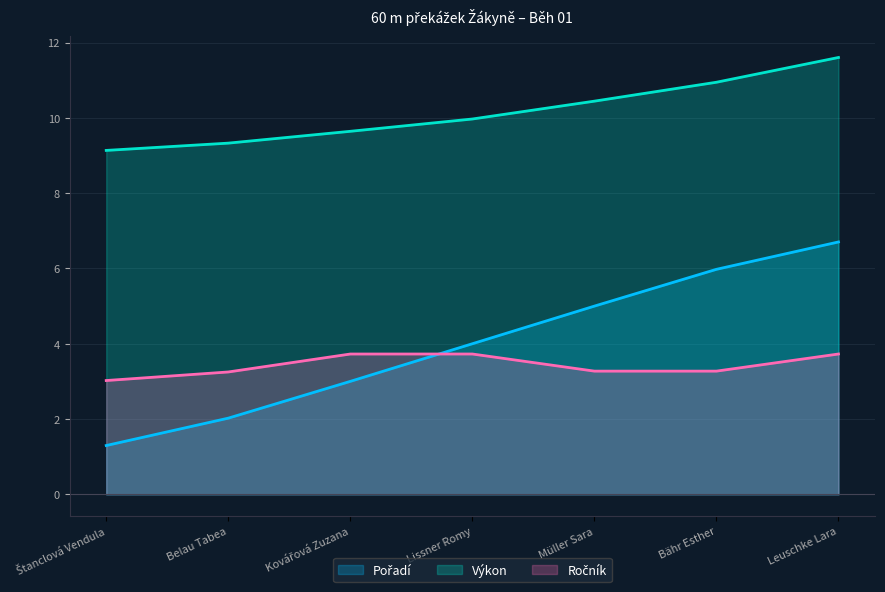

Count the Pořadí values in the range 2 to 6.

5